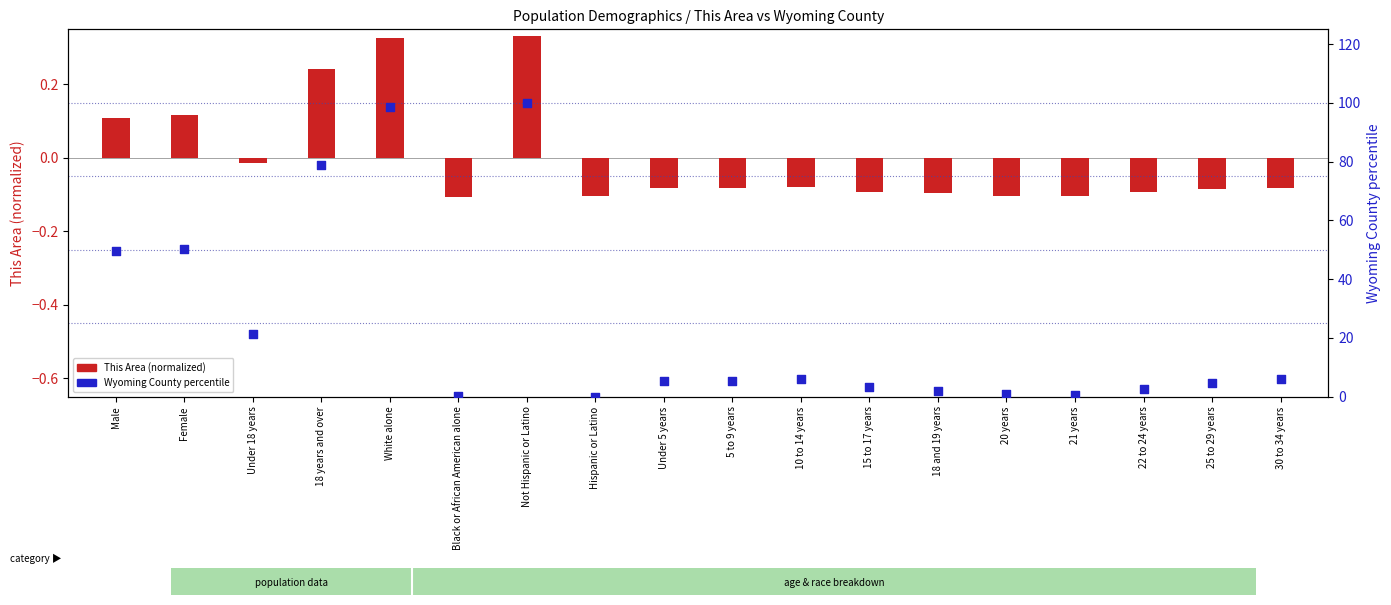

What is the total value across all series at 30 to 34 years?

5.8